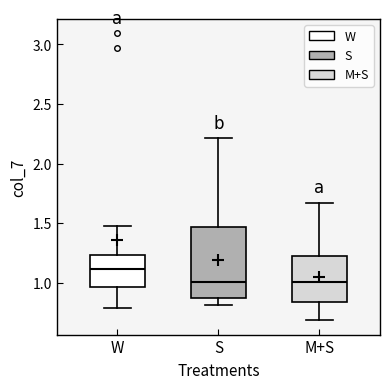

Reading left to right, transcribe this box plot: for each box, give where its median line is, the range the box spans, and where its two whiskers end, as read against the y-axis. The values are not printed on the chart, so give them approximately, as read against the axis.

W: median 1.10, box 0.95 to 1.25, whiskers 0.80 to 1.45
S: median 1.00, box 0.85 to 1.45, whiskers 0.80 to 2.20
M+S: median 1.00, box 0.85 to 1.20, whiskers 0.70 to 1.65